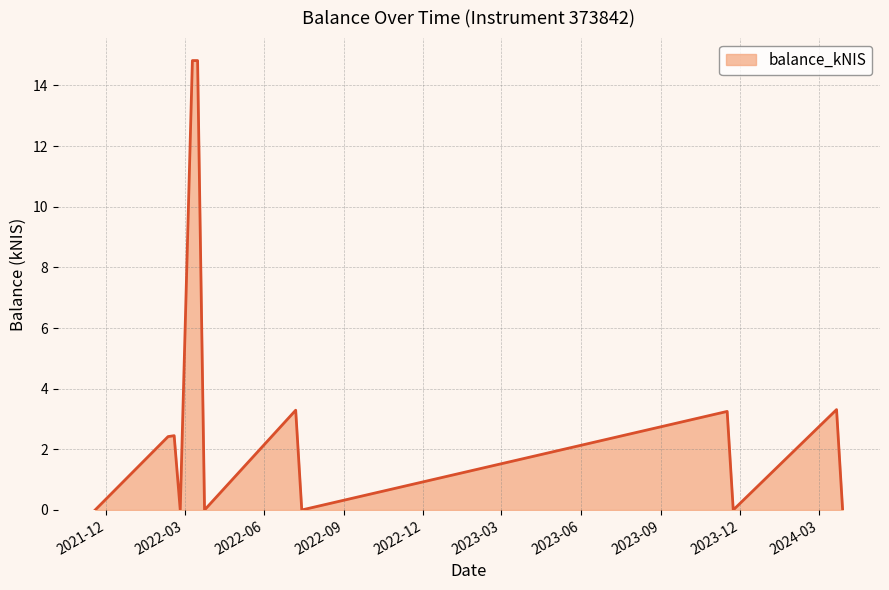

What is the maximum value shown in the chart?

14.8